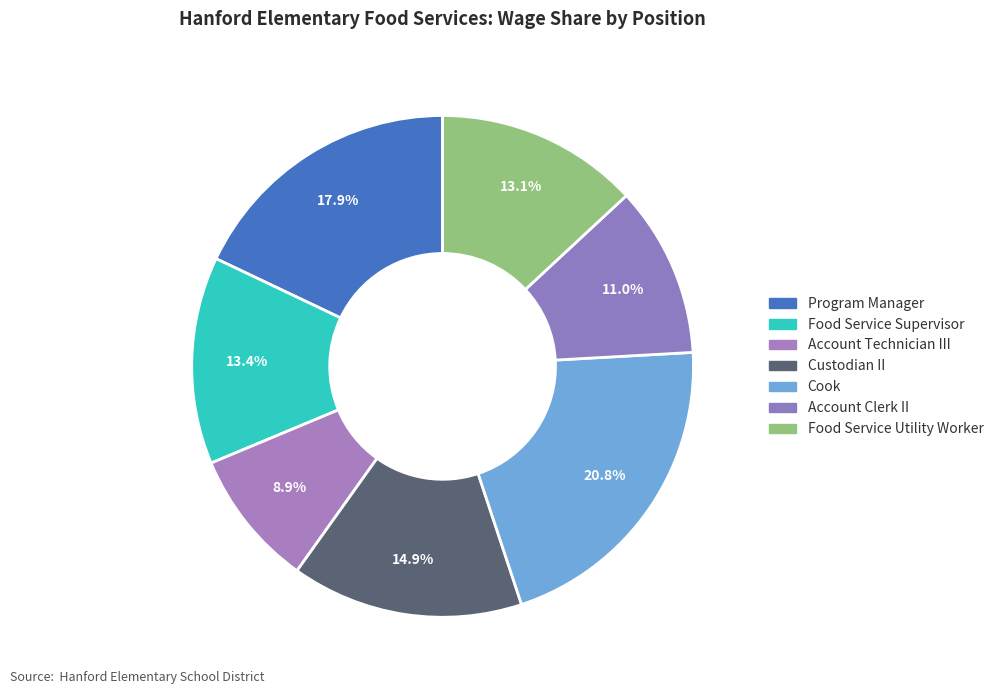

The Food Service Utility Worker slice represents 13% of the pie. True or false?

True